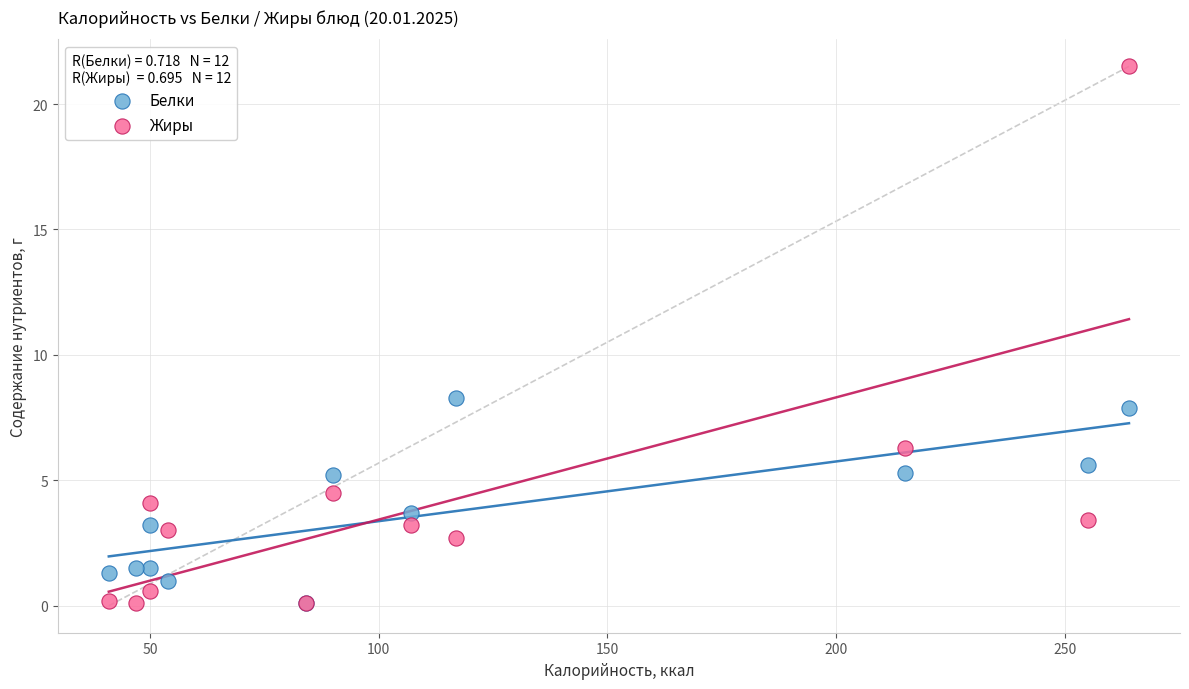

In the Жиры series, what Y value is closest to 10?

6.3